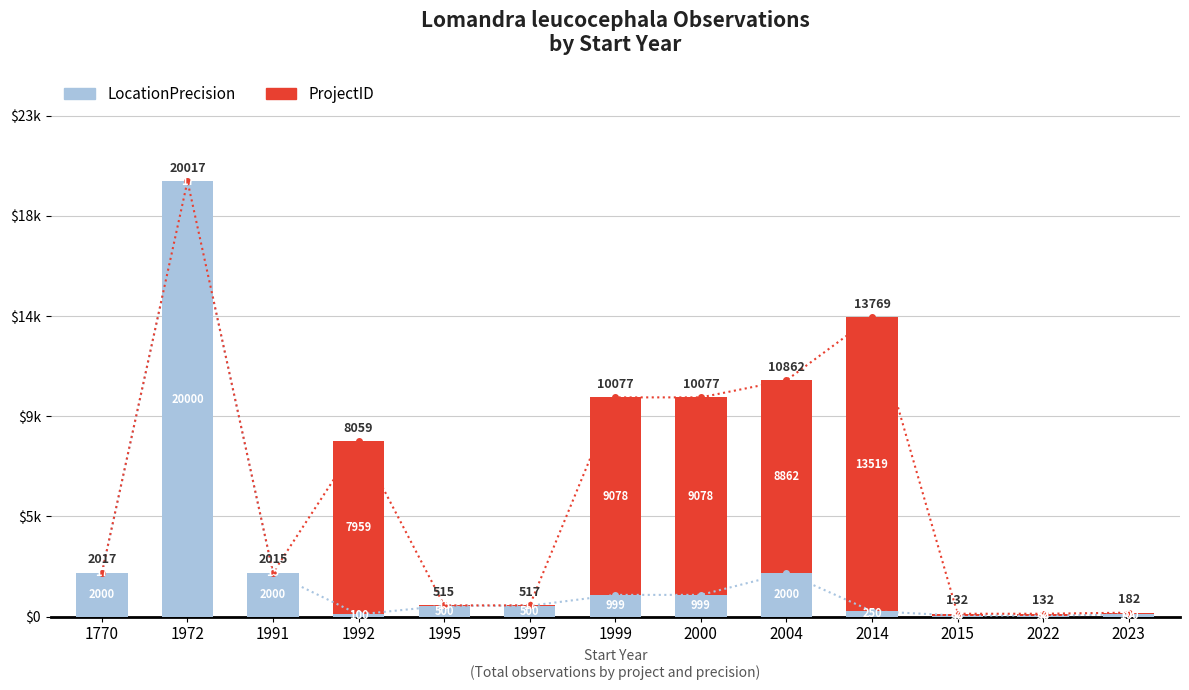

What is the difference between the second highest and second lowest values in the ProjectID series?

9063